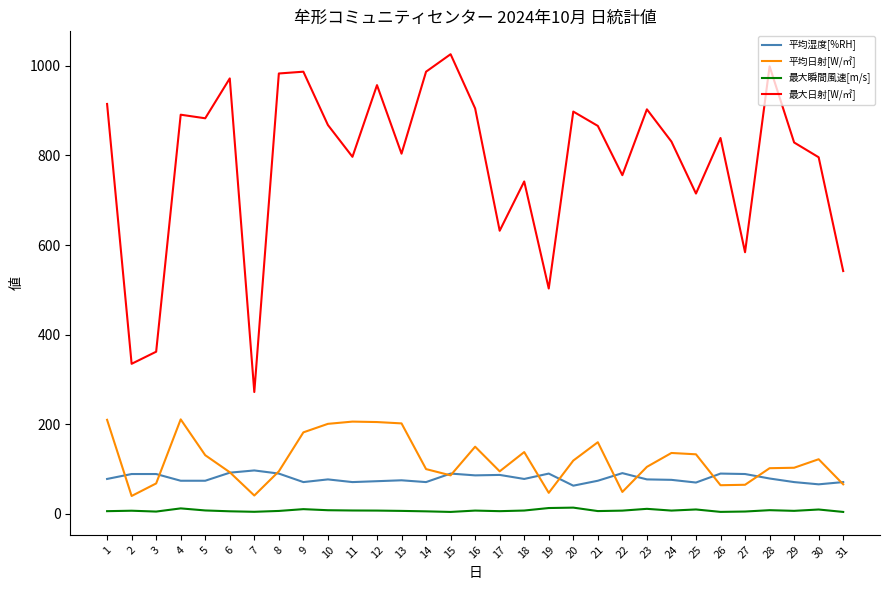

Which series has the widest spread of values?

最大日射[W/㎡]